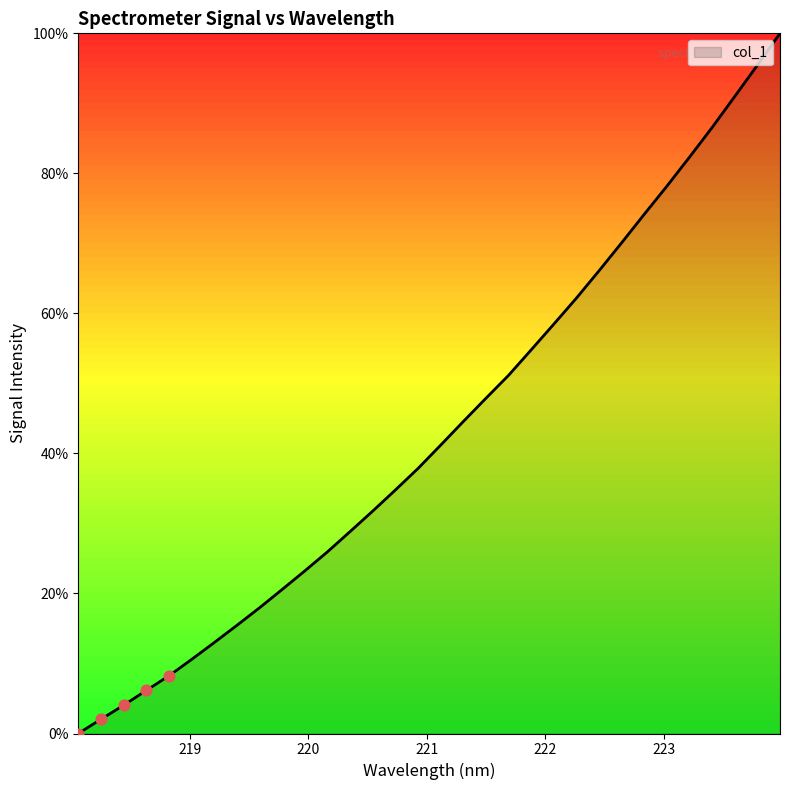

What is the maximum value shown in the chart?

100.0